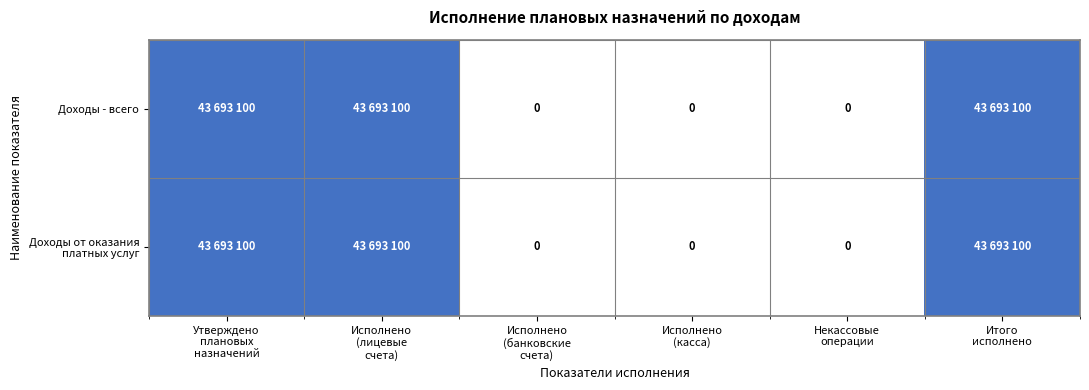

Between Утверждено
плановых
назначений and Исполнено
(касса), which is larger?

Утверждено
плановых
назначений